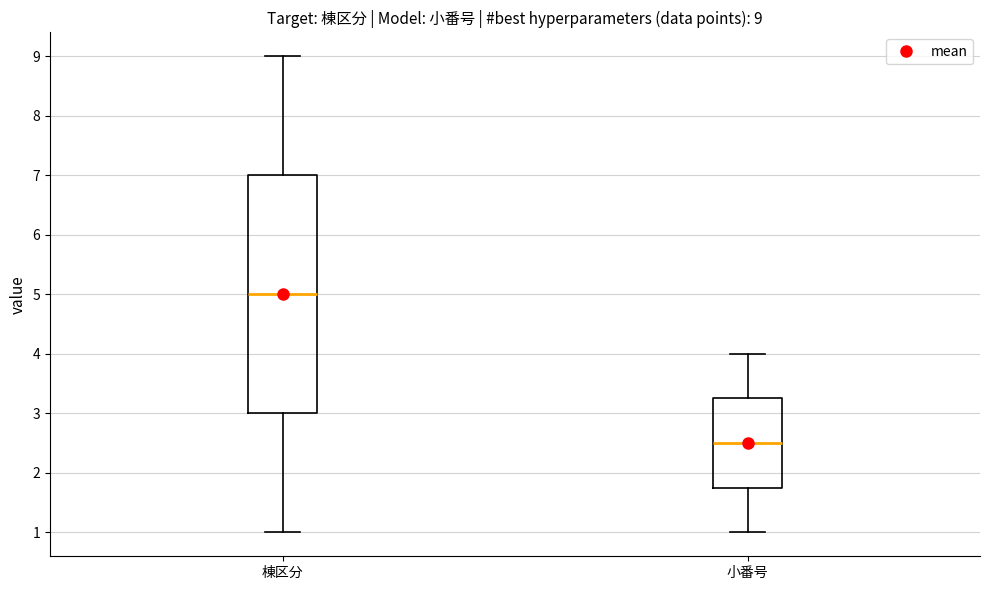

Which box is the tallest, from its lower edge to its upper edge?

棟区分